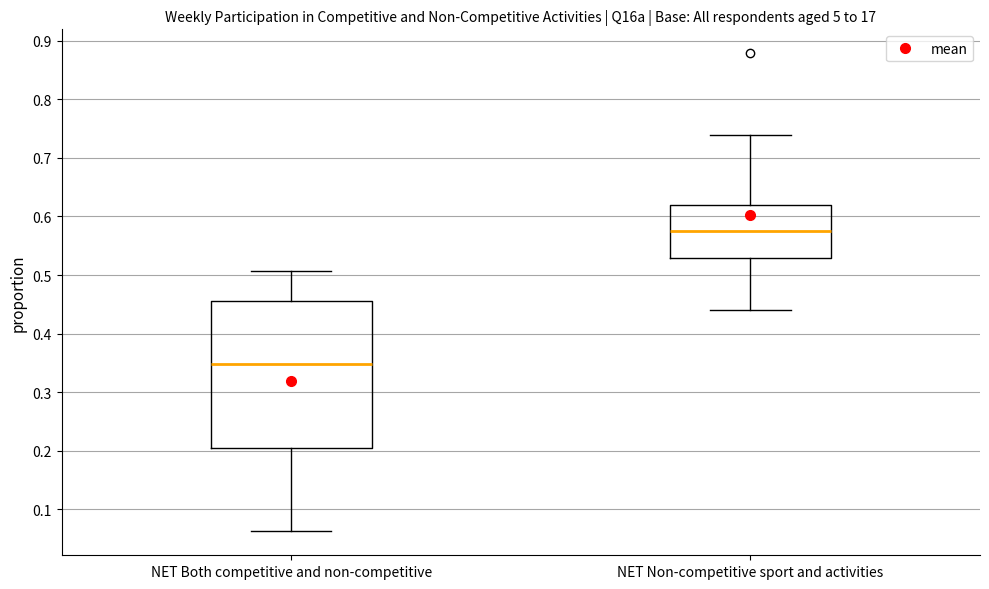

Which box's median line is the lowest?

NET Both competitive and non-competitive